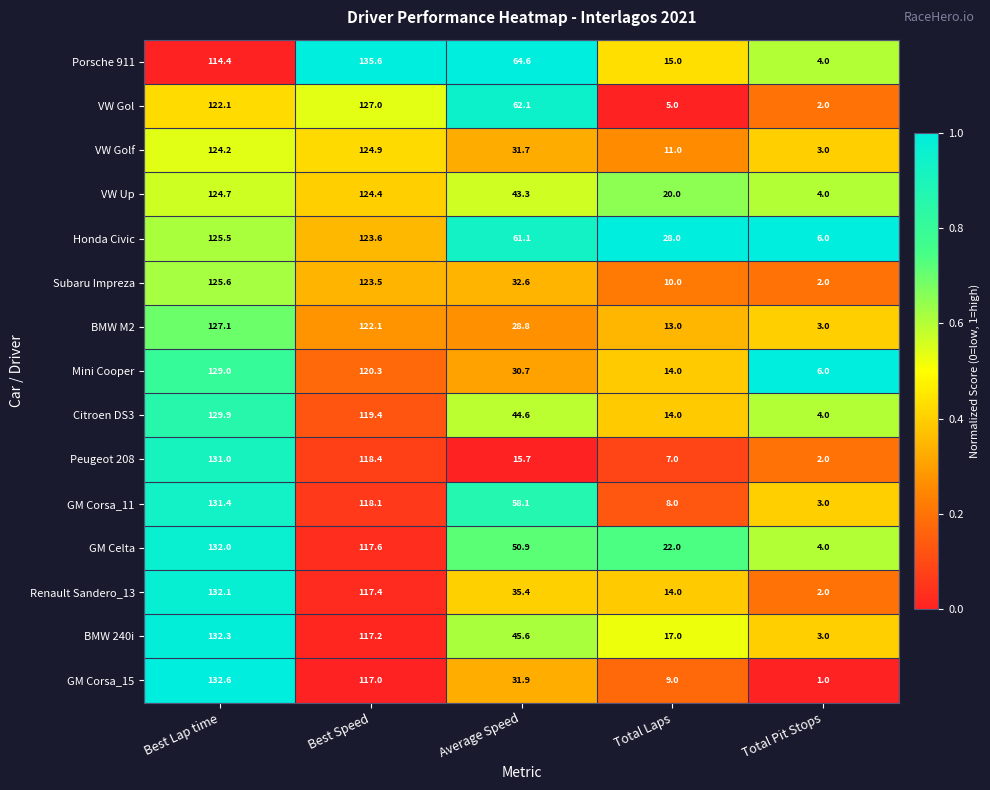

List the series in order of their peak value, highest first.

Porsche 911, GM Corsa_15, BMW 240i, Renault Sandero_13, GM Celta, GM Corsa_11, Peugeot 208, Citroen DS3, Mini Cooper, BMW M2, VW Gol, Subaru Impreza, Honda Civic, VW Golf, VW Up